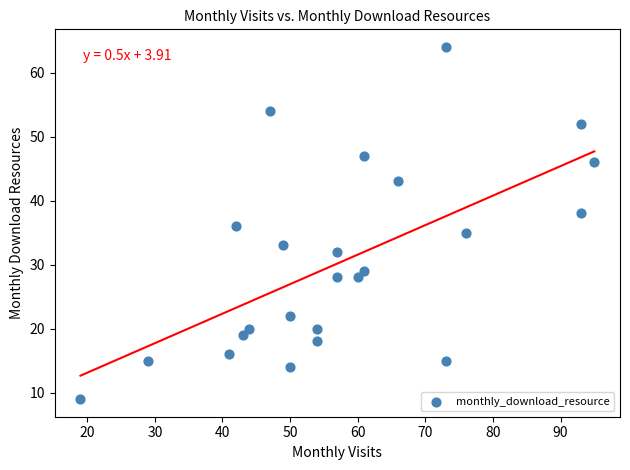

What is the range of X values (max minus min)?

76